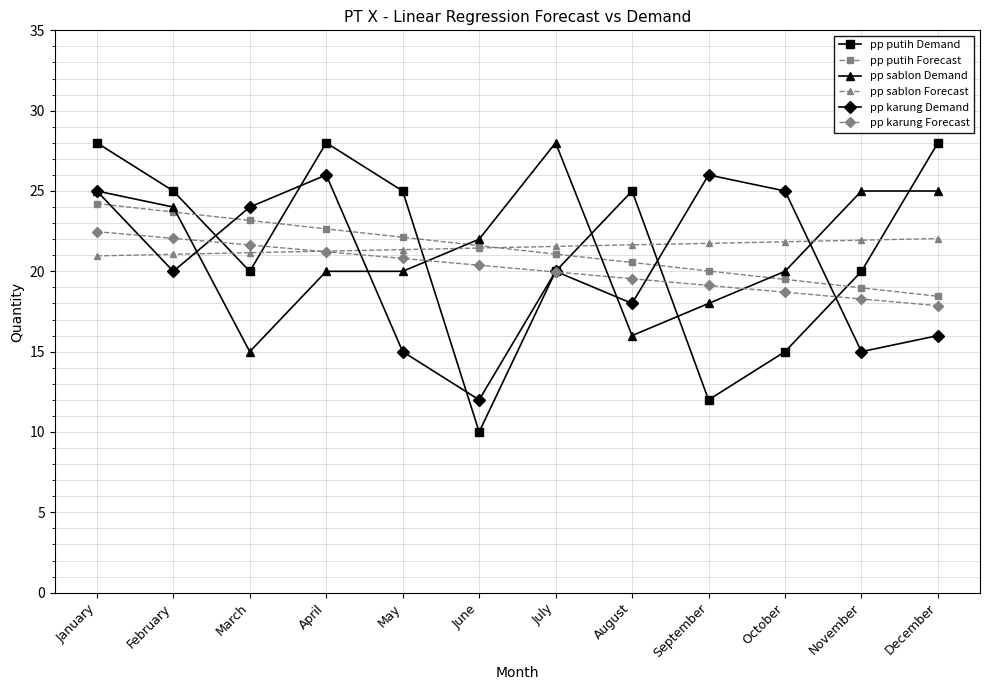

What is the value of the pp putih Forecast point at the 11th from the left?

19.0